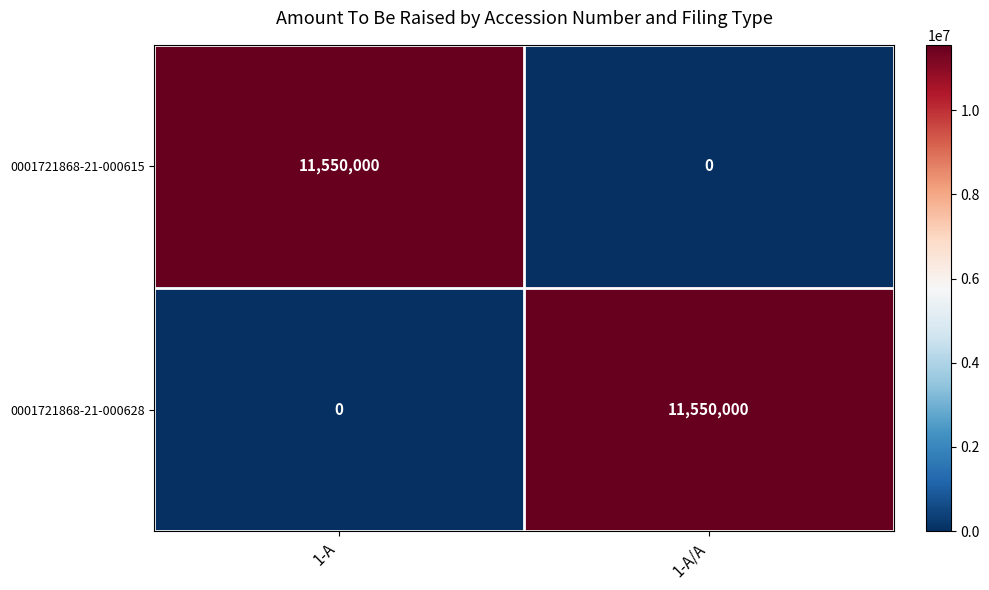

Is it true that 0001721868-21-000615 equals 2877581 at 1-A?

False